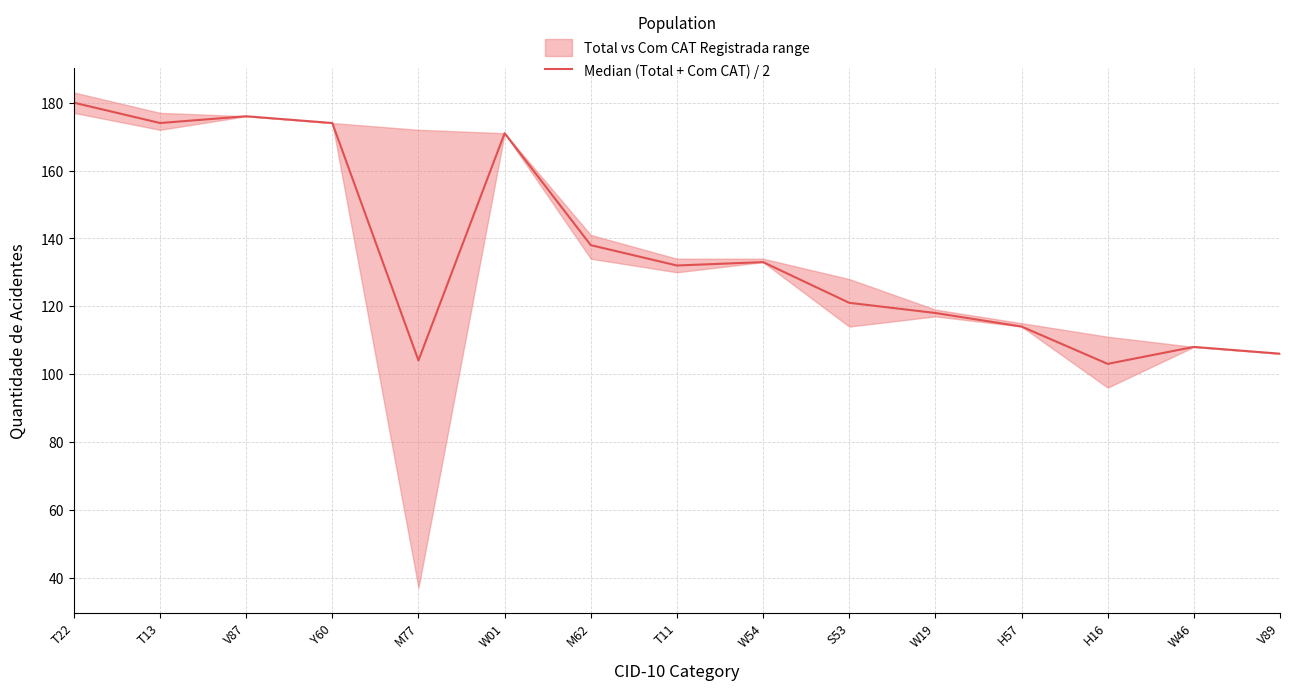

The value at S53 is 61. True or false?

False